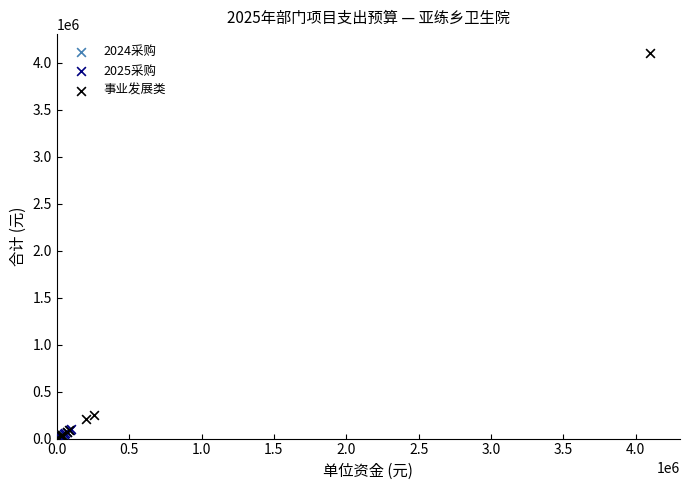

Which series contains the highest Y value?

事业发展类